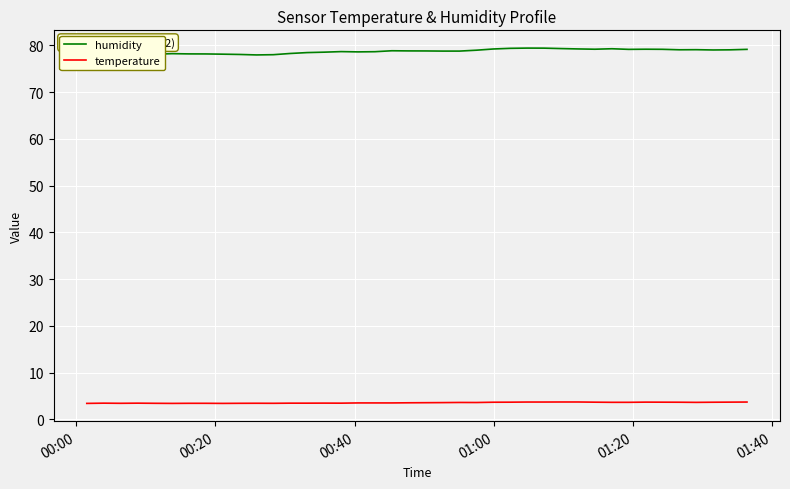

Is the value of humidity at 01:40 greater than the value of temperature at 37?

Yes